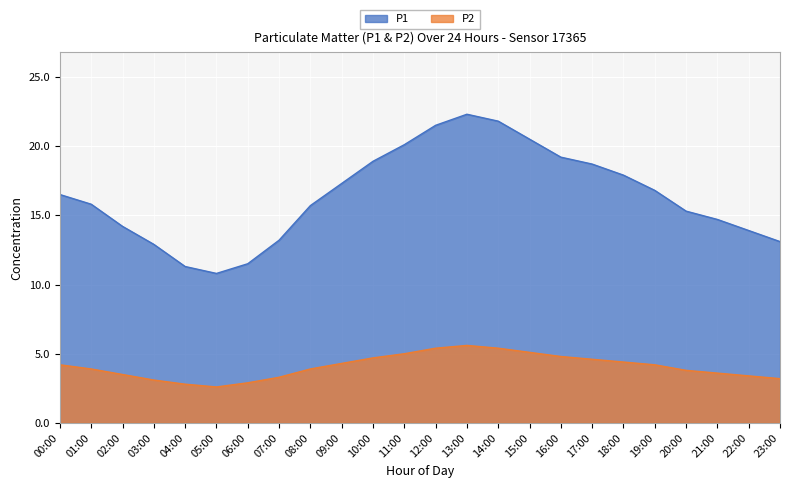

True or false: P2 and P1 intersect in this chart.

False